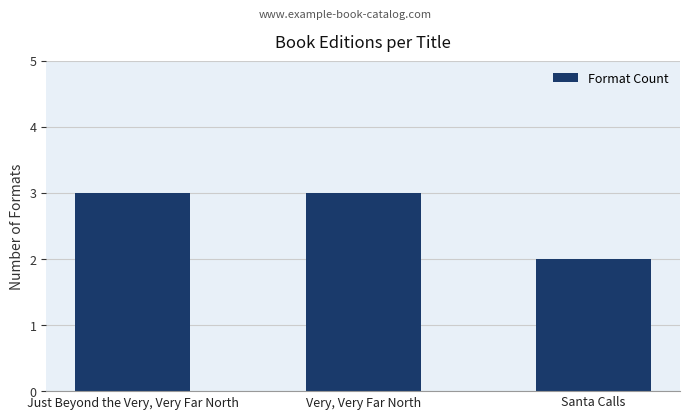

Which label corresponds to the smallest value in the chart?

Santa Calls